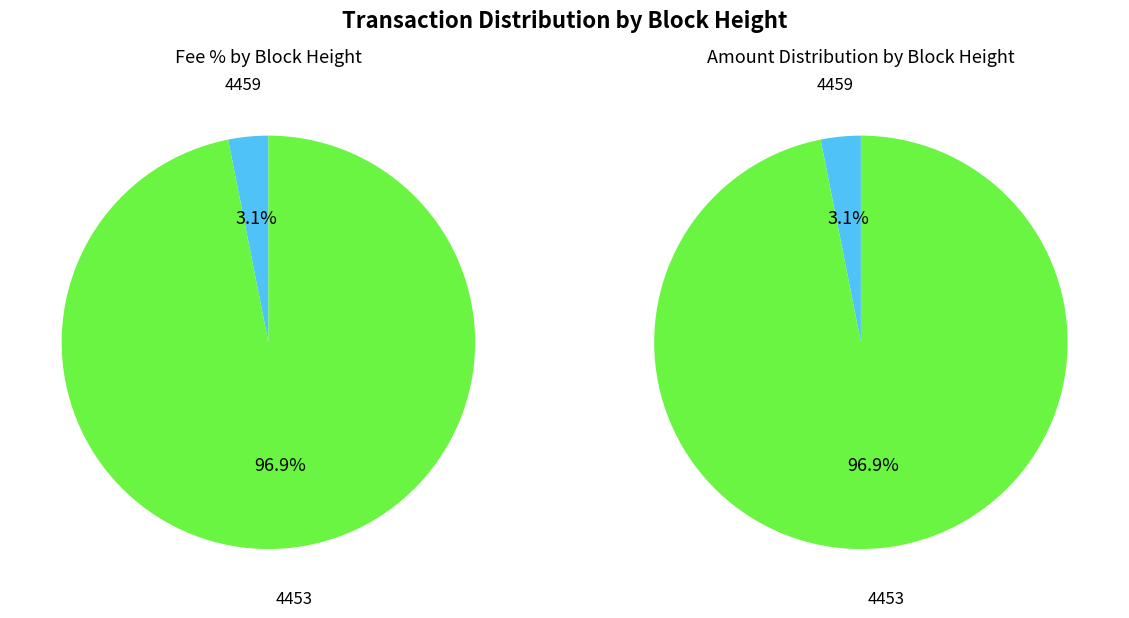

How much of the chart is everything except 4453?

3.1%